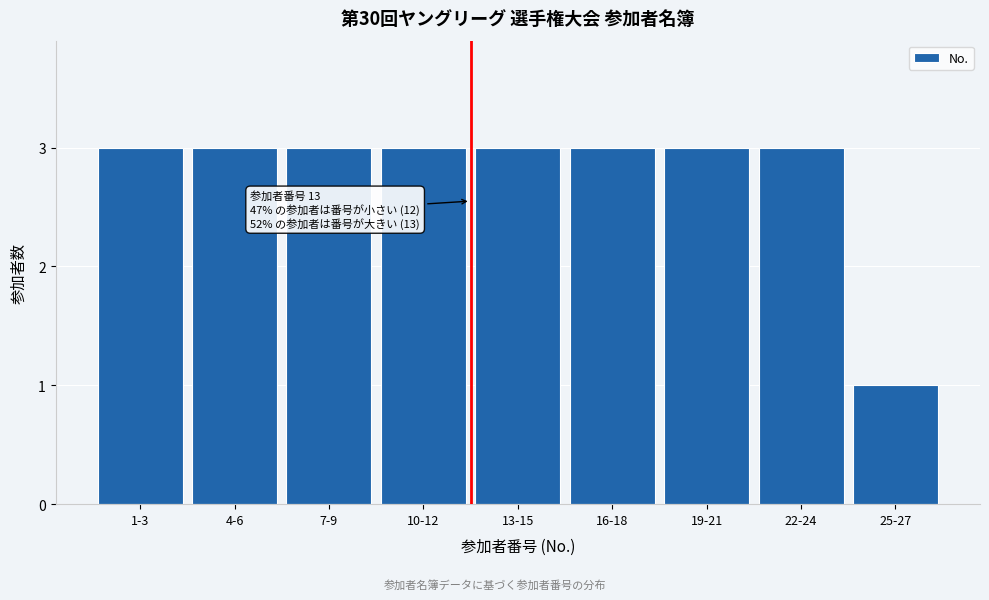

Reading left to right, what are all the values shown in this chart?

1-3=3	4-6=3	7-9=3	10-12=3	13-15=3	16-18=3	19-21=3	22-24=3	25-27=1